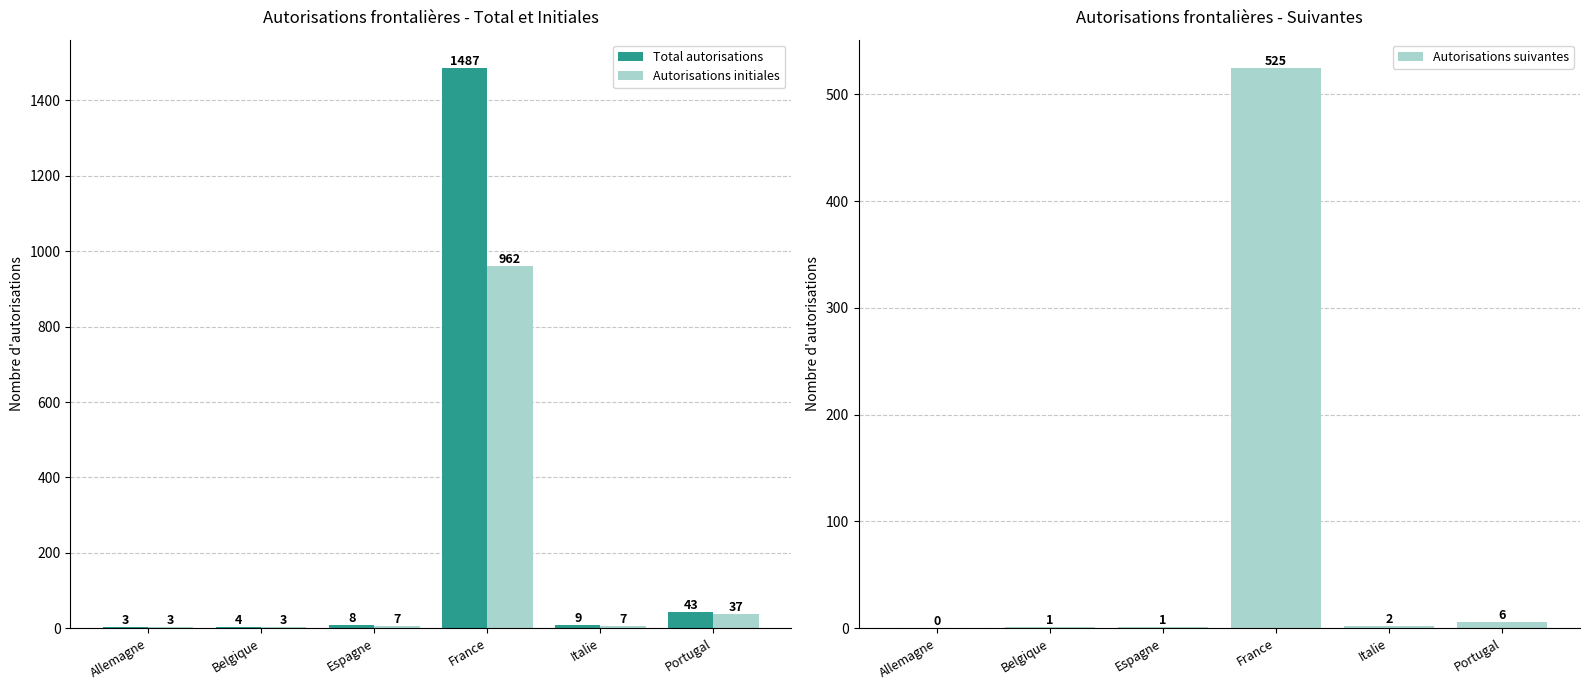

What position from the left is France?

4